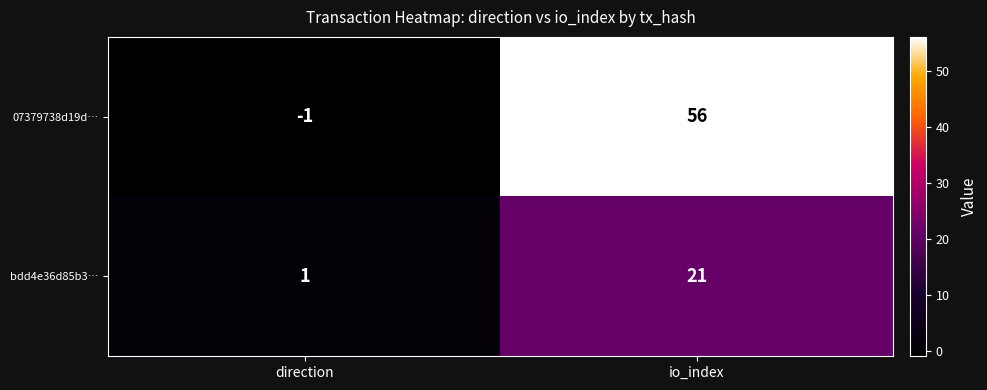

What is the highest value of the 07379738d19d… series?

56